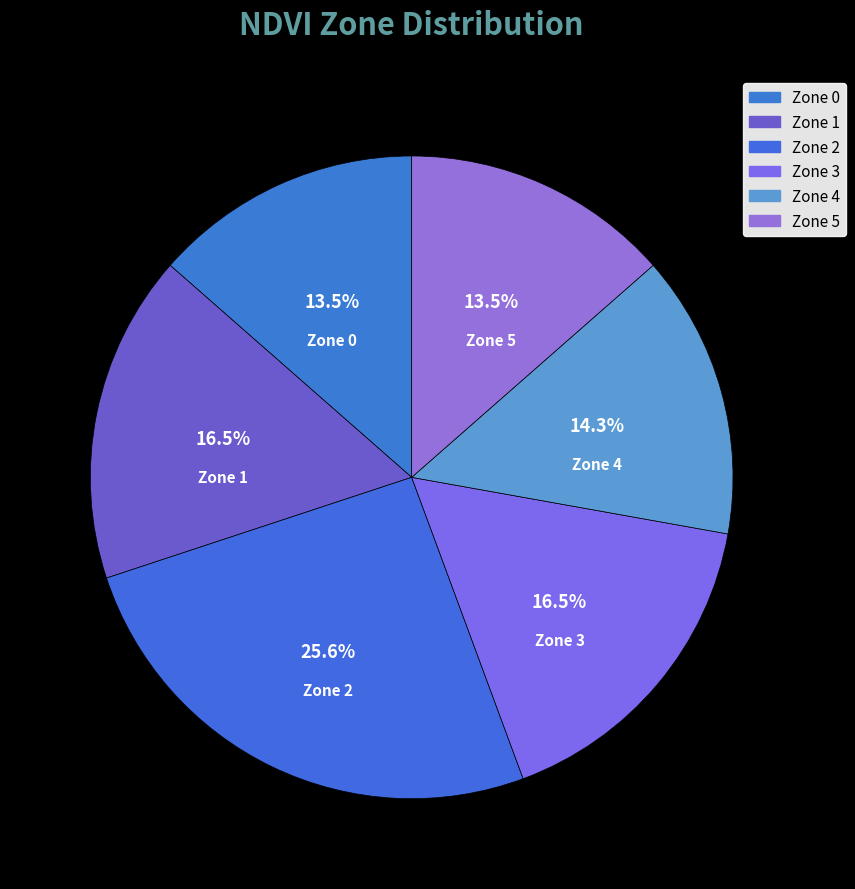

What is the ratio of the value at Zone 1 to the value at Zone 0?

1.2